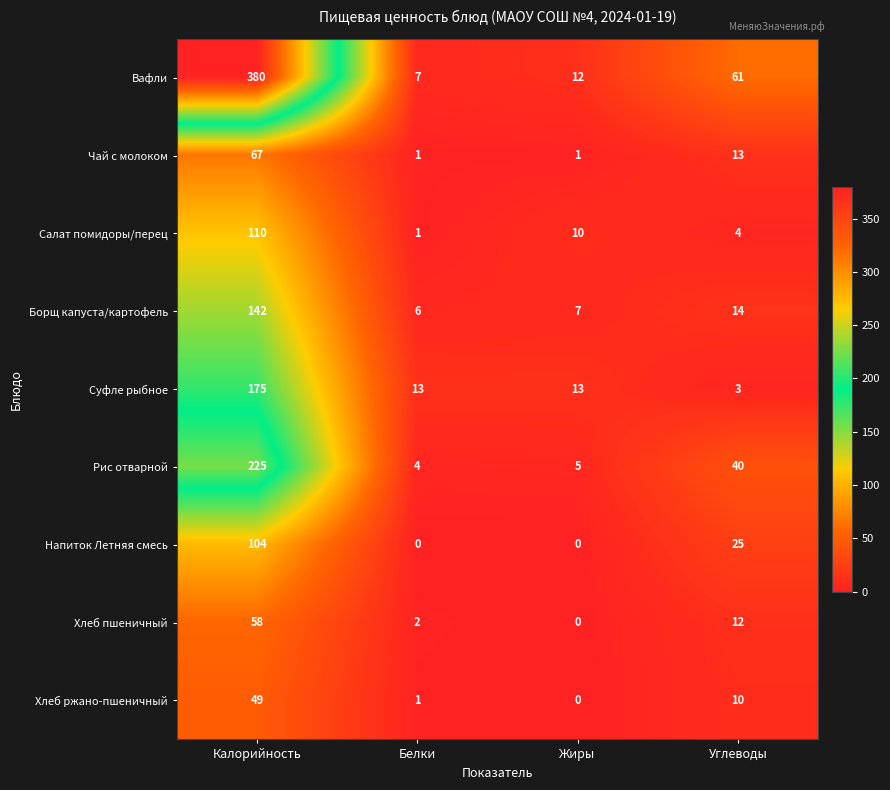

What is the sum of the Хлеб пшеничный values at Белки and Углеводы?

14